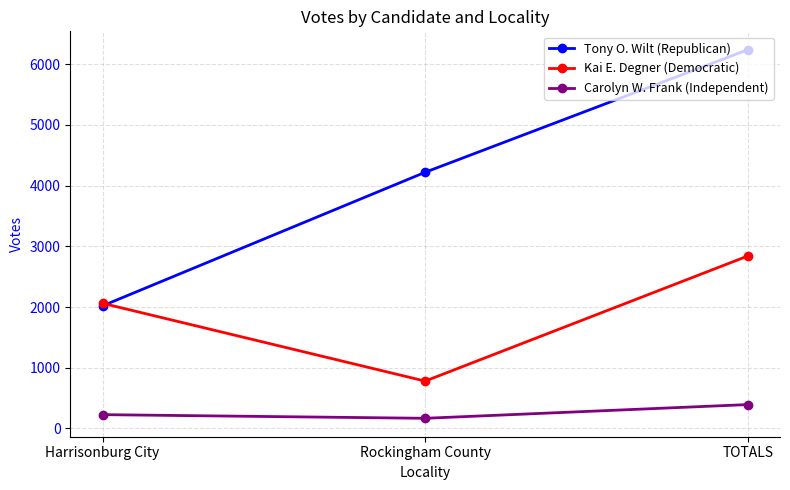

Which series has the widest spread of values?

Tony O. Wilt (Republican)